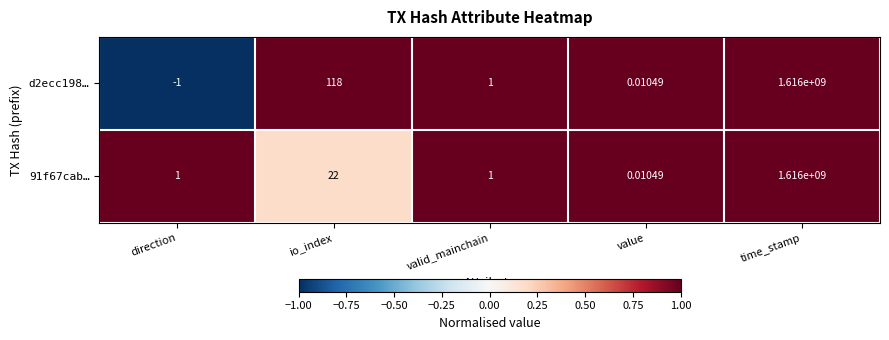

At which label is 91f67cab… closest to 808000000?

io_index